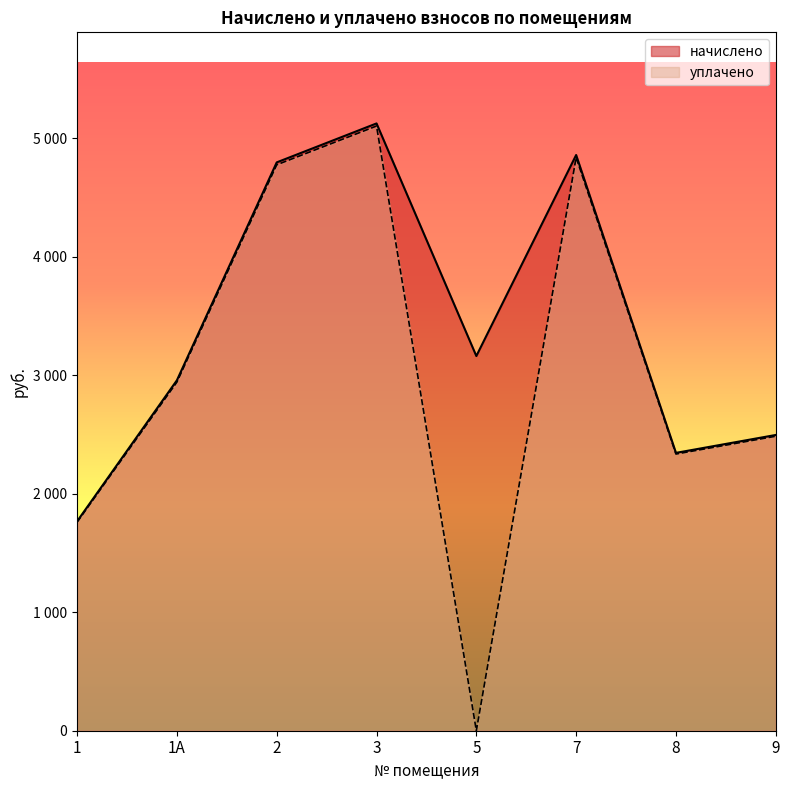

How many interior local peaks does the начислено series have?

2